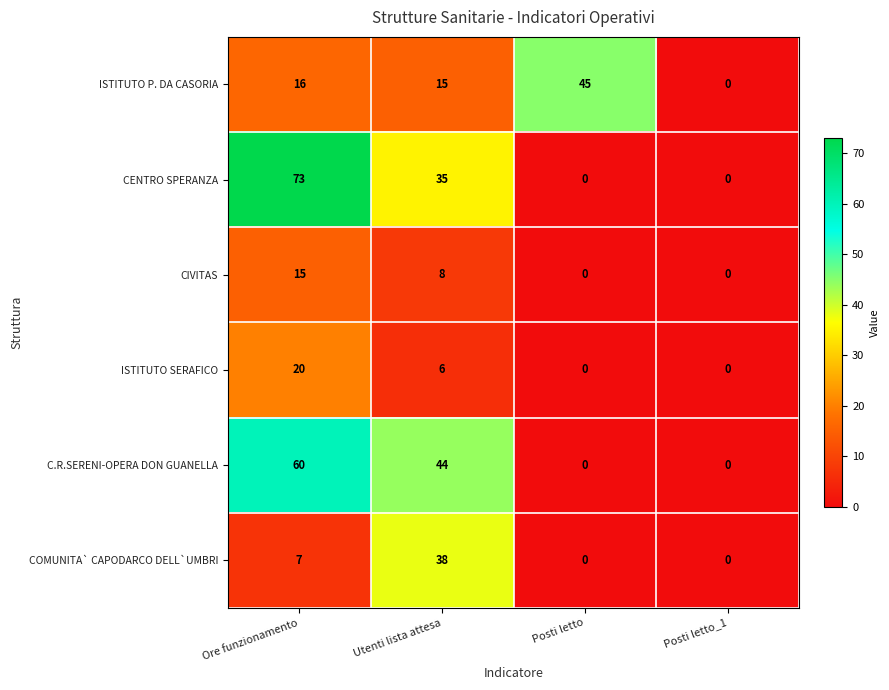

How many C.R.SERENI-OPERA DON GUANELLA values are between 0 and 60?

4